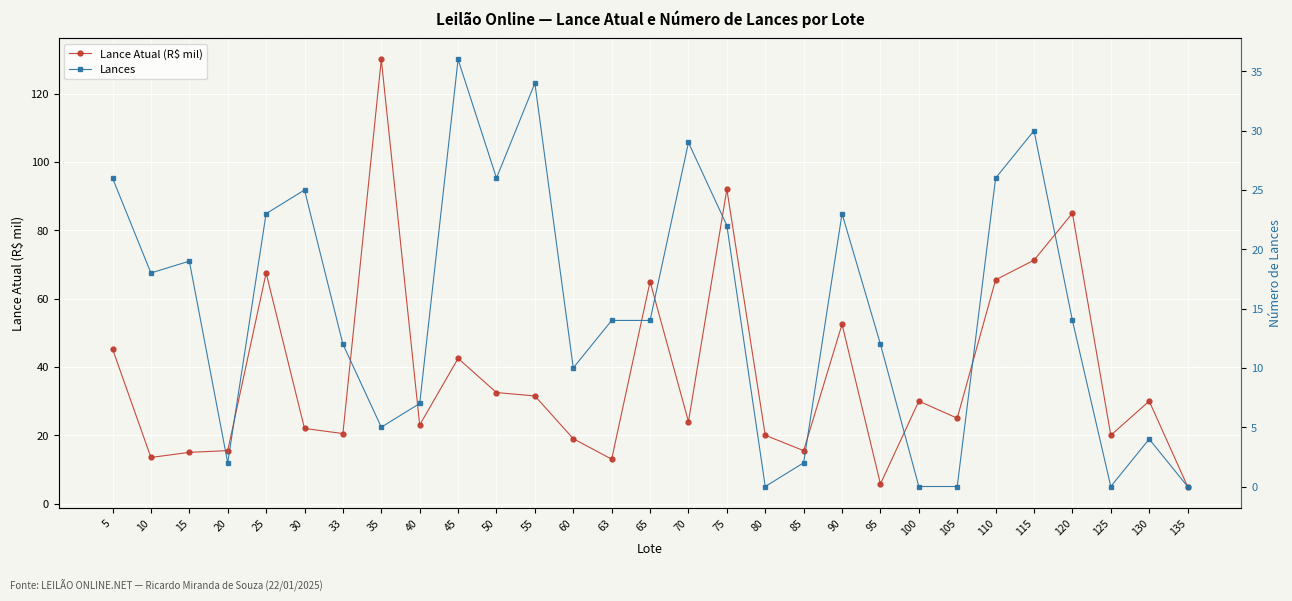

How many intersections are there between Lance Atual (R$ mil) and Lances?

12